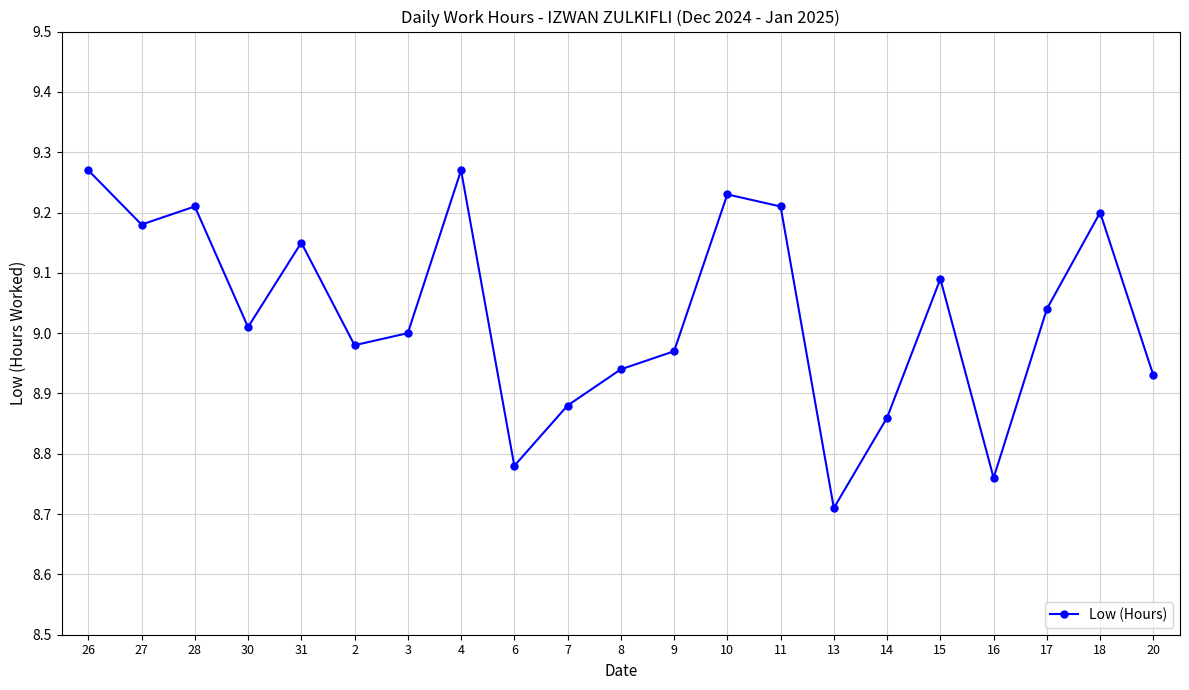

Which label corresponds to the smallest value in the chart?

13